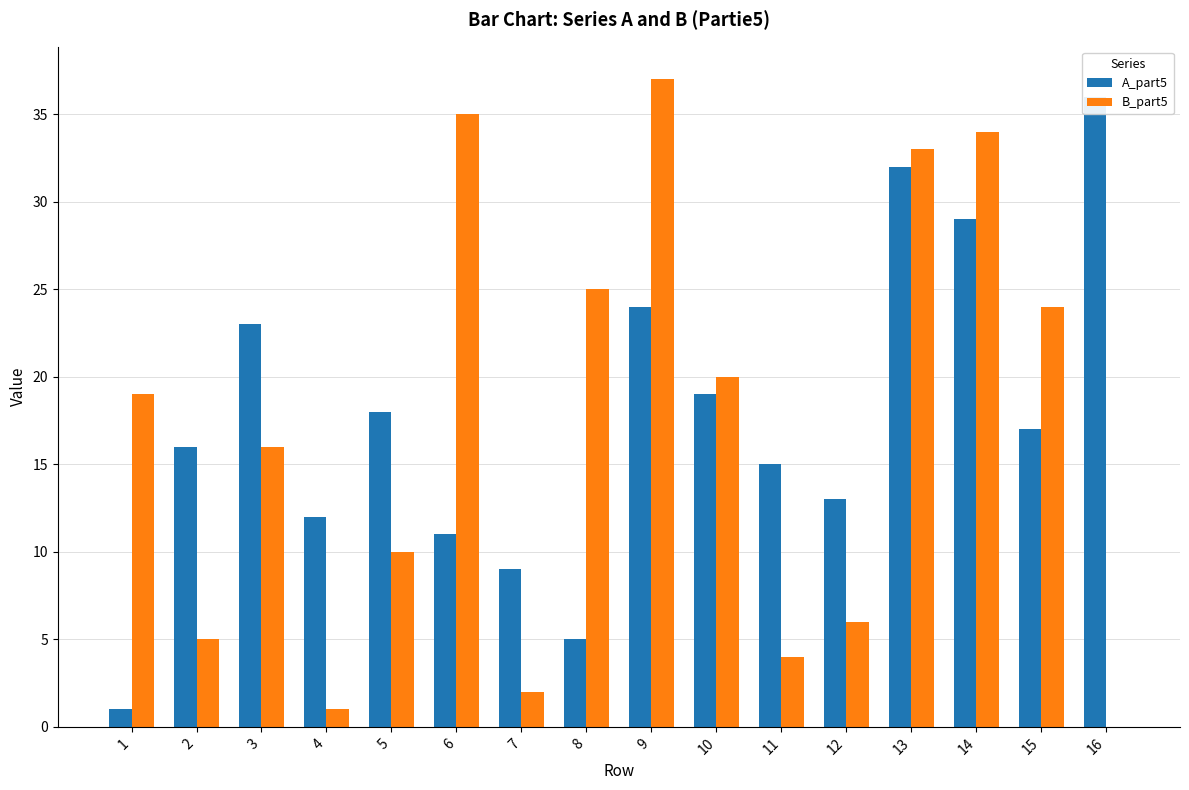

Does the chart contain any negative values?

No